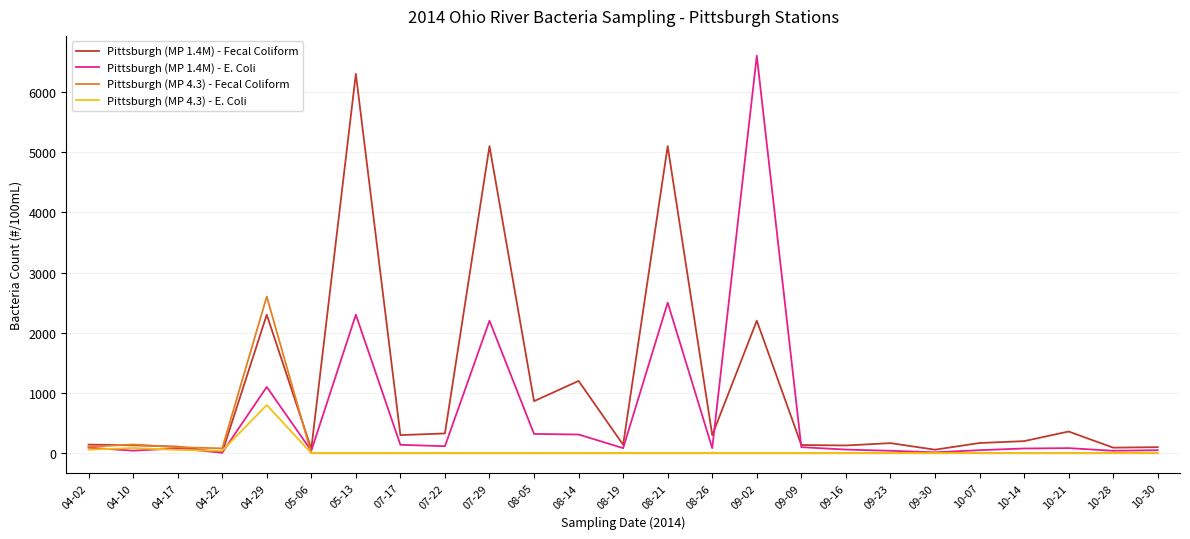

Rank the series by their maximum value, from highest to lowest.

Pittsburgh (MP 1.4M) - E. Coli, Pittsburgh (MP 1.4M) - Fecal Coliform, Pittsburgh (MP 4.3) - Fecal Coliform, Pittsburgh (MP 4.3) - E. Coli